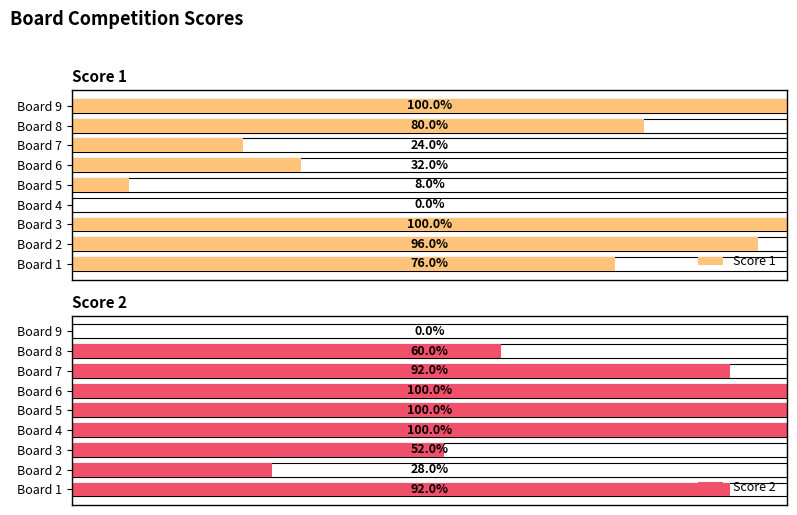

At how many categories does at least one series exceed 19?

9